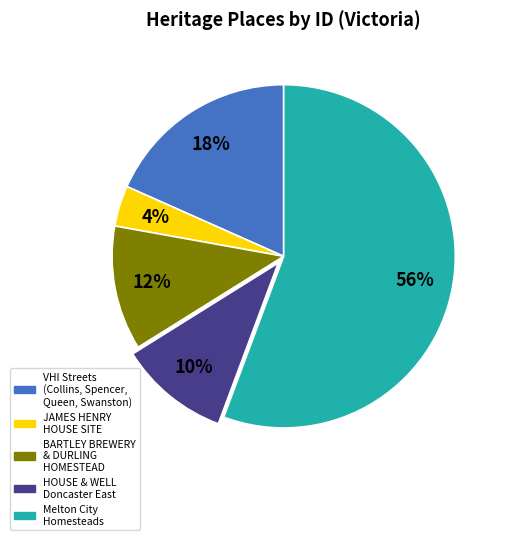

Does any single category account for the majority?

Yes